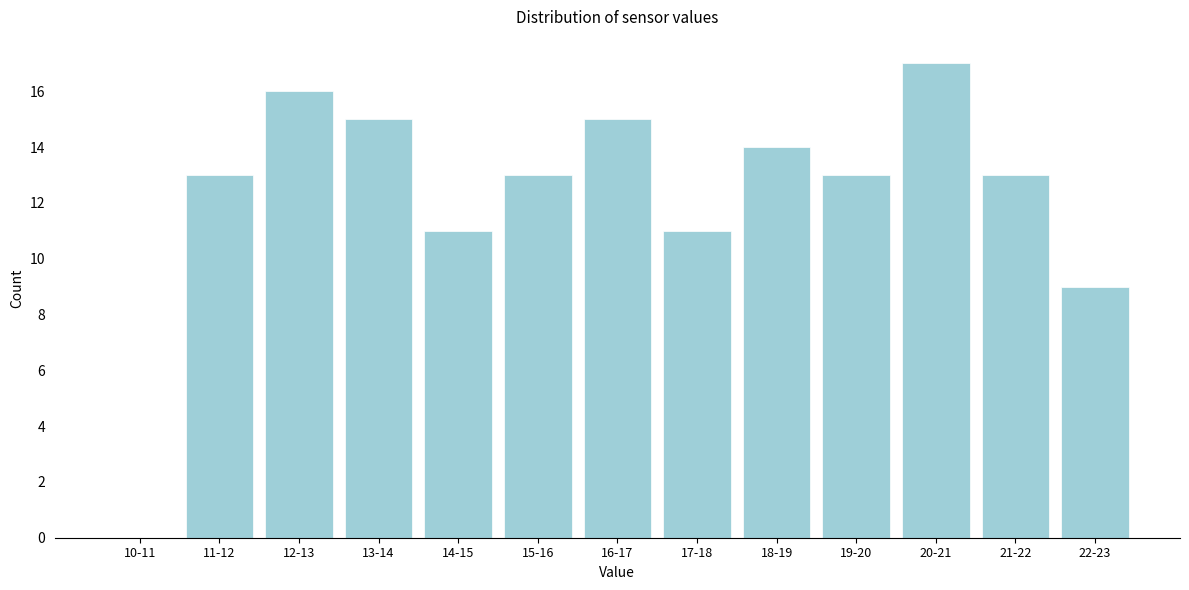

Reading left to right, what are all the values shown in this chart?

10-11=0	11-12=13	12-13=16	13-14=15	14-15=11	15-16=13	16-17=15	17-18=11	18-19=14	19-20=13	20-21=17	21-22=13	22-23=9